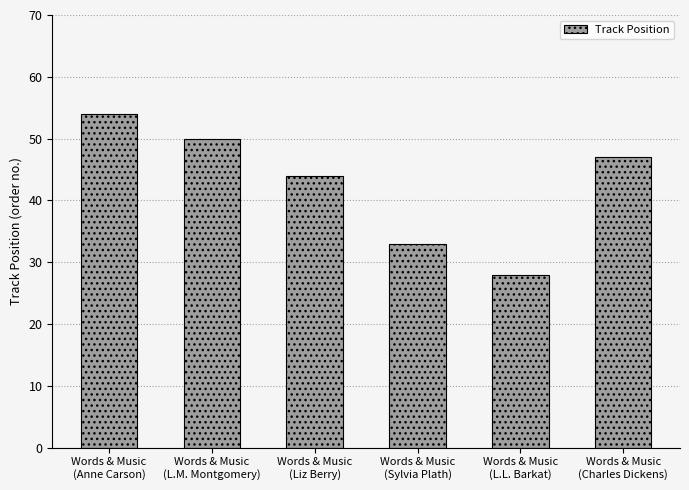

The value at Words & Music
(L.M. Montgomery) is 26. True or false?

False